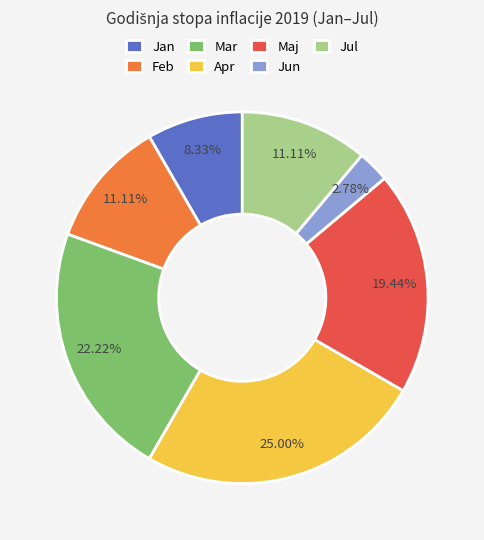

To the nearest percent, what is the average slice percentage?

14%